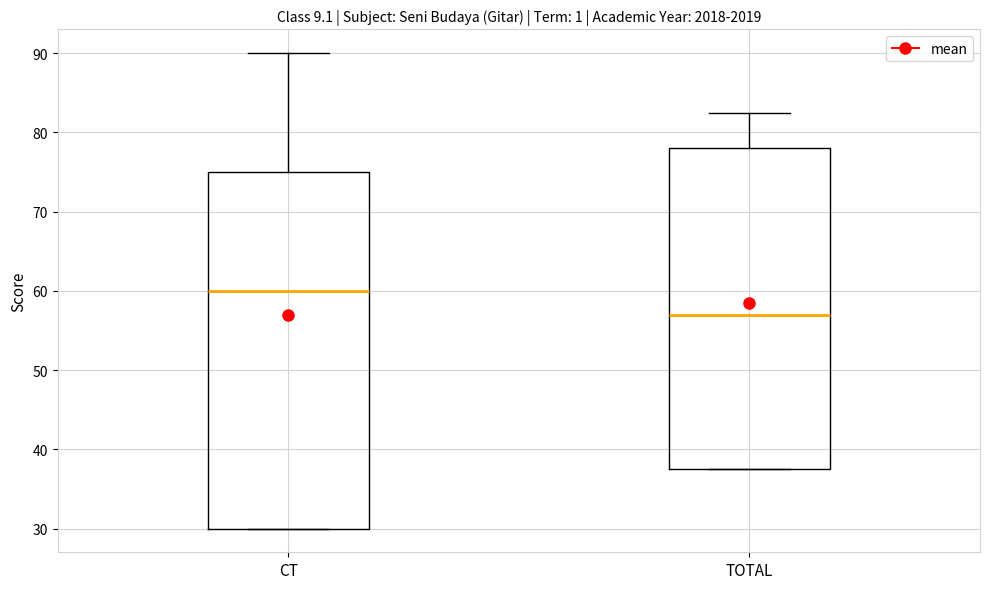

Reading left to right, transcribe this box plot: for each box, give where its median line is, the range the box spans, and where its two whiskers end, as read against the y-axis. The values are not printed on the chart, so give them approximately, as read against the axis.

CT: median 60, box 30 to 75, whiskers 30 to 90
TOTAL: median 57, box 38 to 78, whiskers 38 to 83